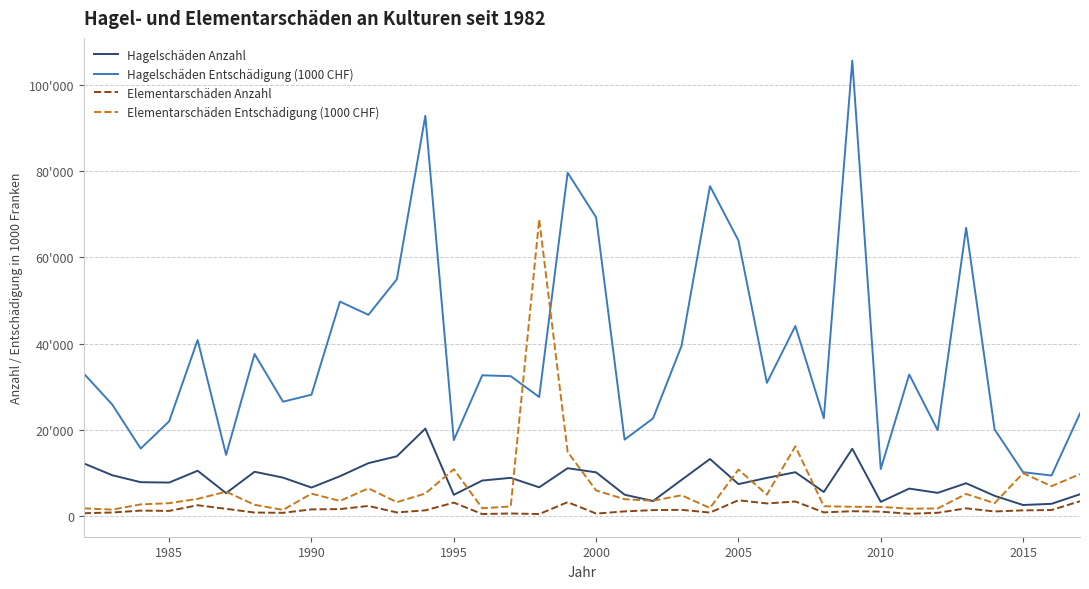

What are all the series names shown in the legend?

Hagelschäden Anzahl, Hagelschäden Entschädigung (1000 CHF), Elementarschäden Anzahl, Elementarschäden Entschädigung (1000 CHF)